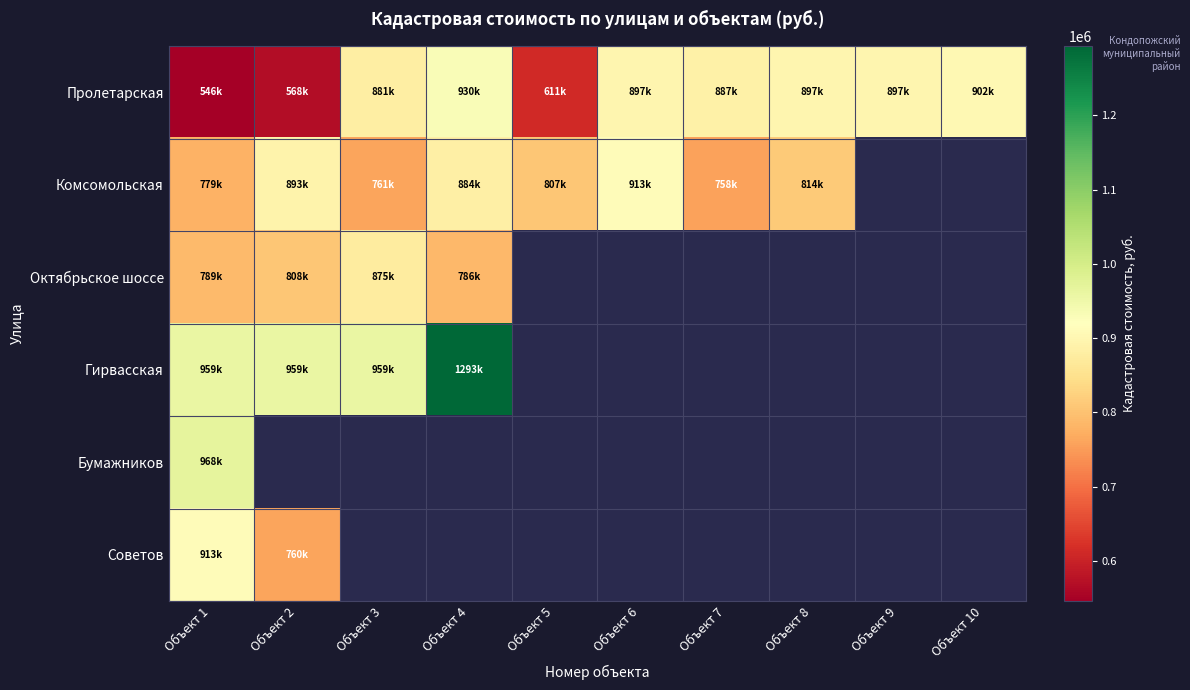

Which category has the highest value across all series?

Объект 4